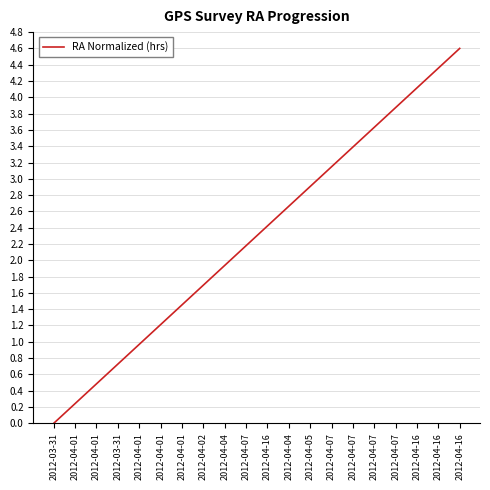

What is the difference between the values at 2012-04-16 and 2012-04-16?

0.5